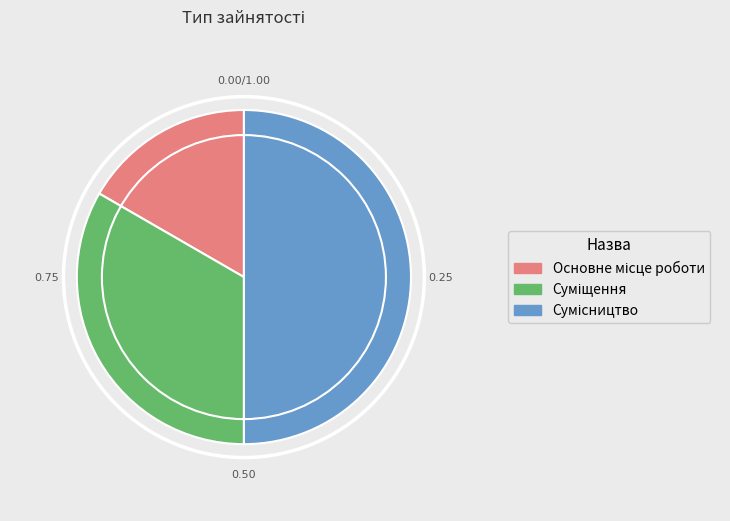

How many segments does this pie chart have?

3